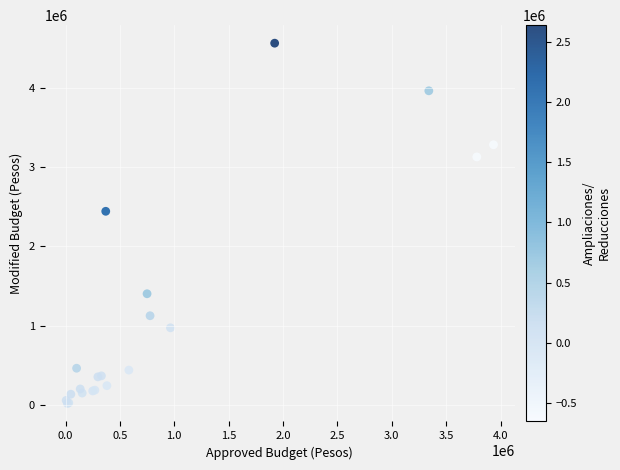

What Y value in the scatter plot is closest to 2291986?

2443391.0